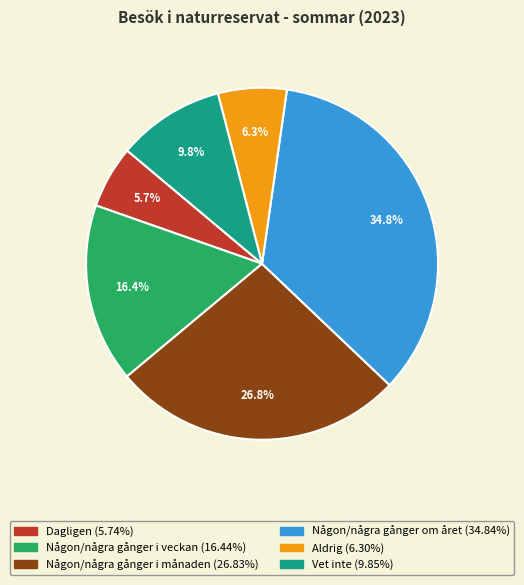

What portion of the pie excludes Dagligen?

94.3%